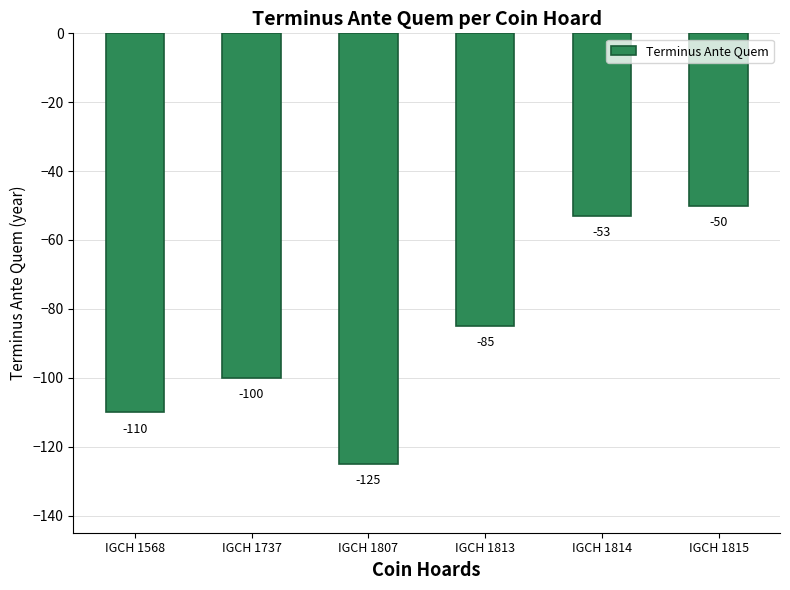

How many values exceed -85?

2